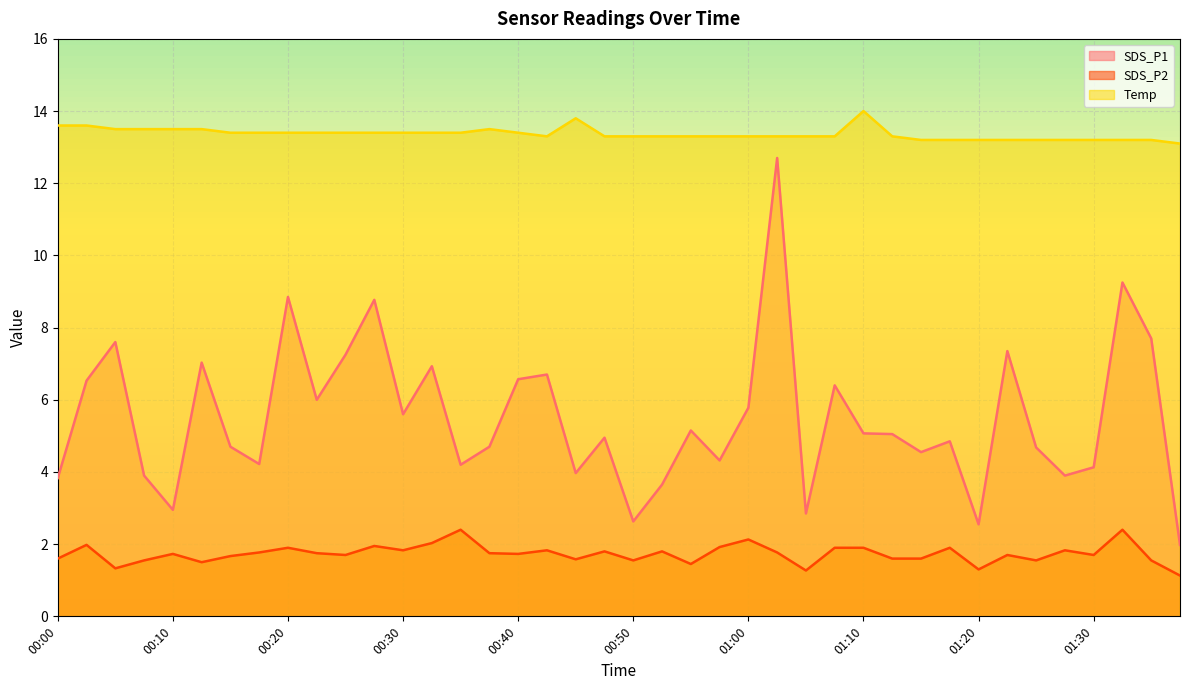

What is the difference between the maximum and minimum values in the Temp series?

0.9